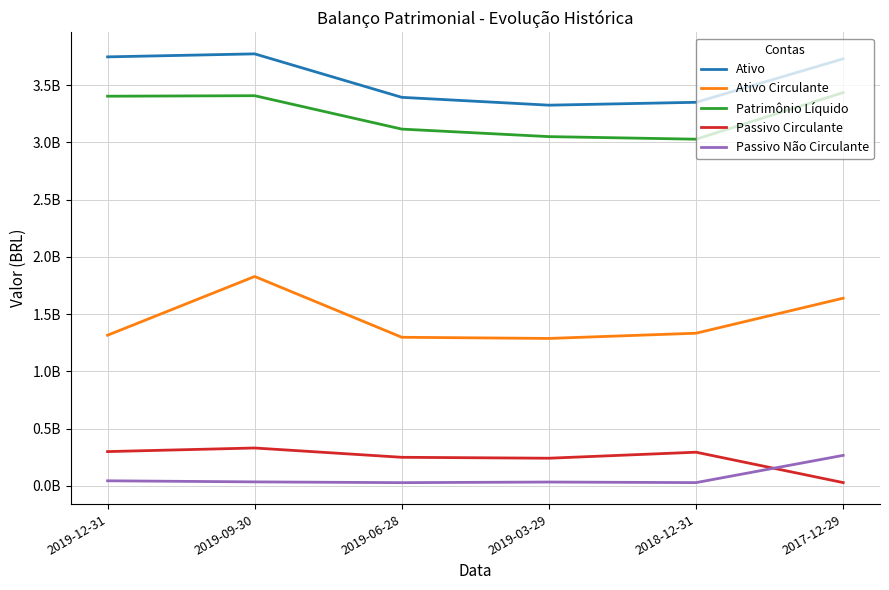

True or false: Patrimônio Líquido and Passivo Não Circulante intersect in this chart.

False